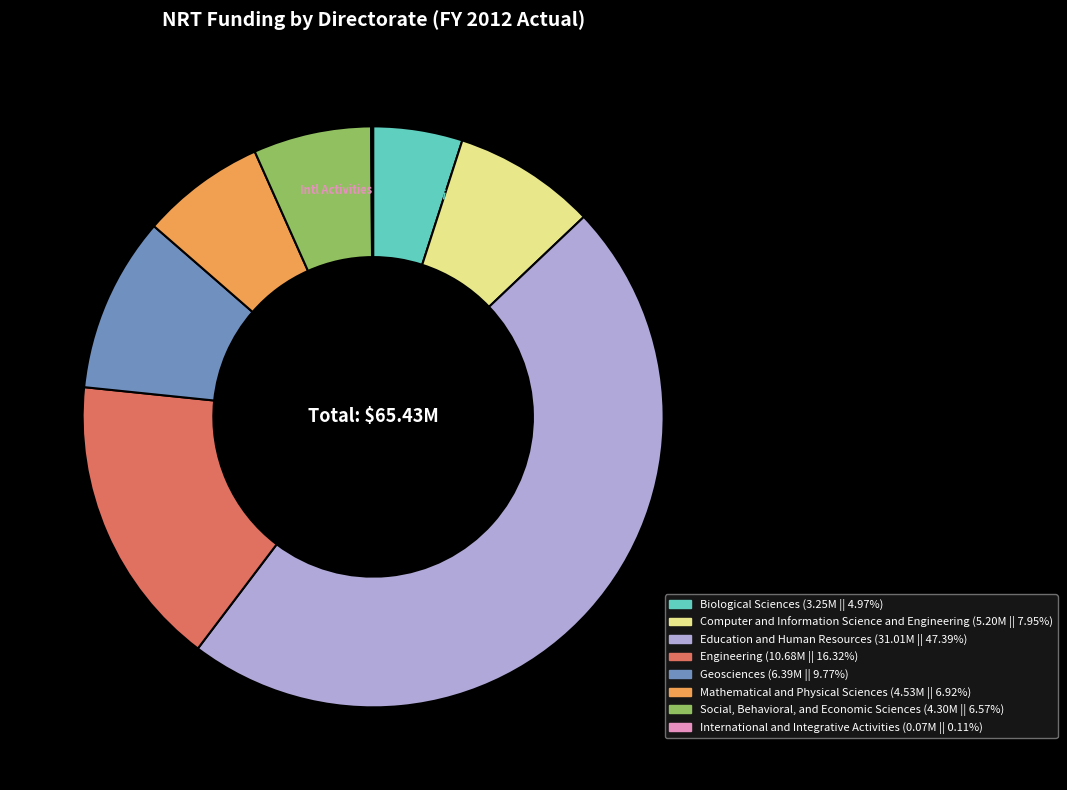

Which slice is the largest?

Education and Human Resources